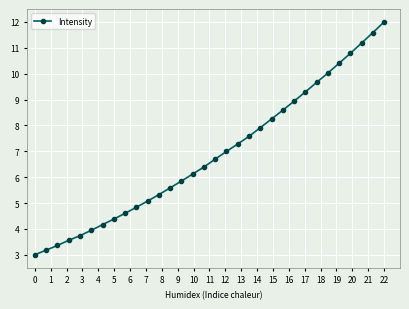

What is the maximum value shown in the chart?

12.0